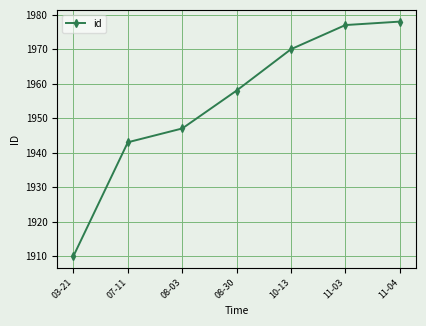

What position from the right is 08-03?

5